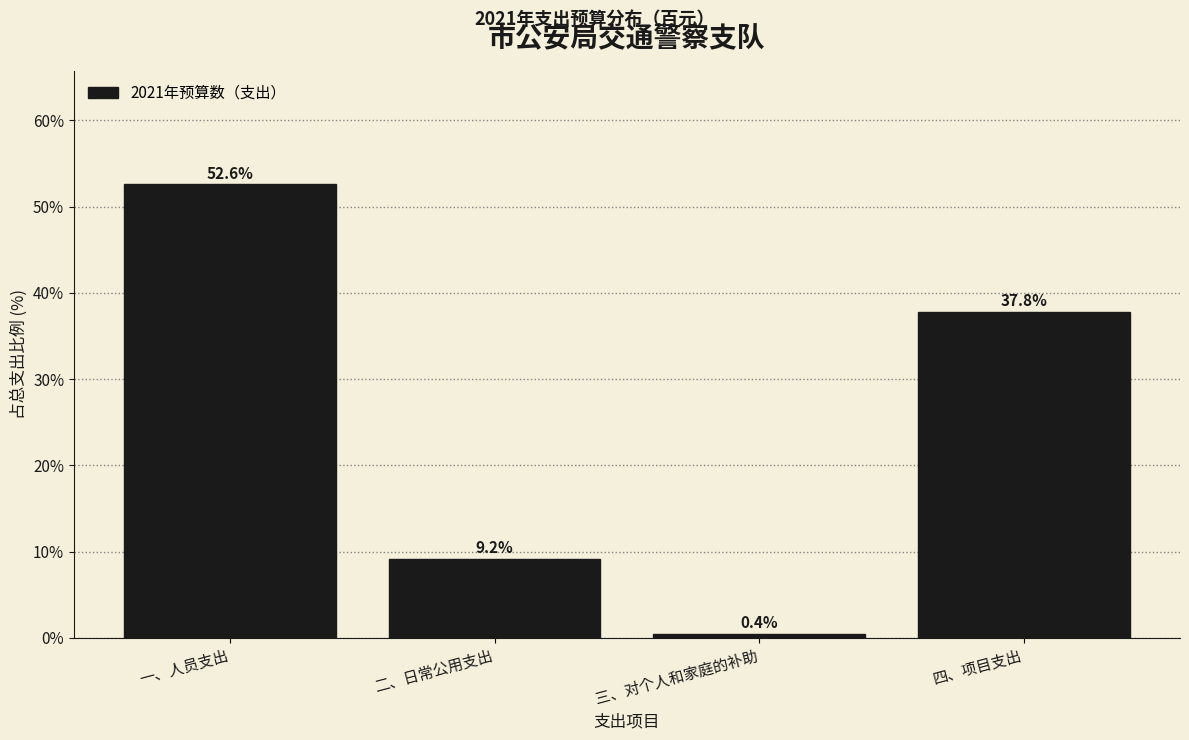

Reading left to right, list all the values displayed in this chart.

52.6	9.2	0.4	37.8